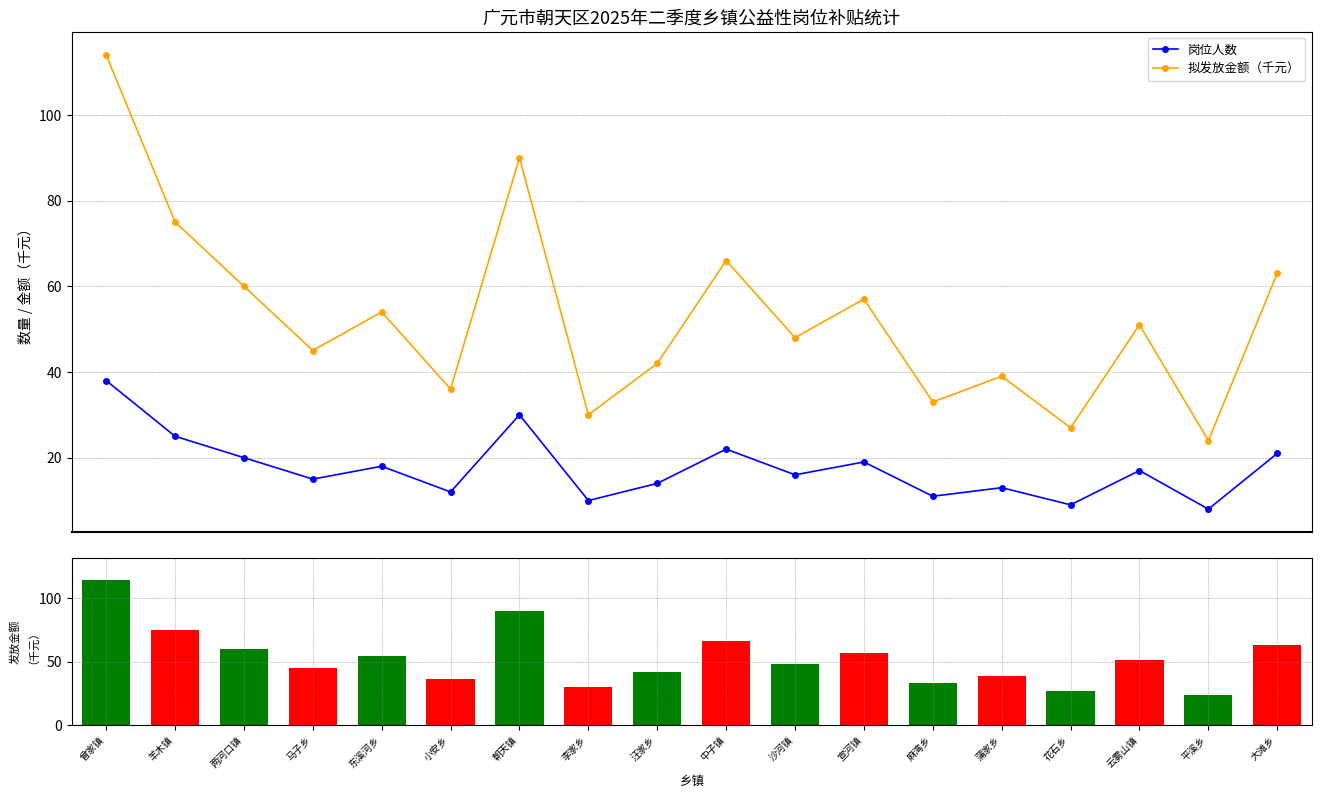

At which category is the sum across all series the highest?

曾家镇